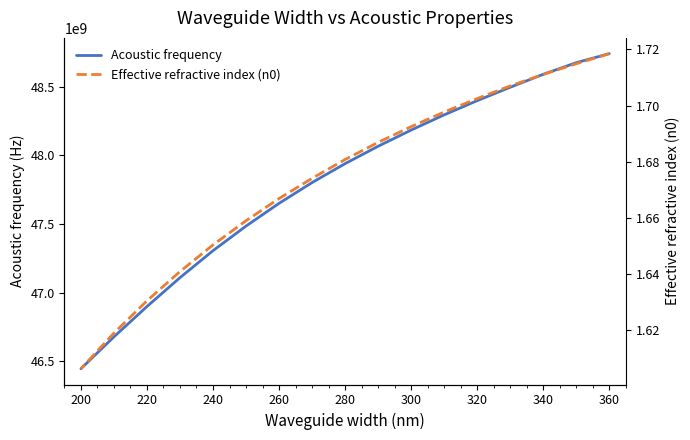

Count the number of categories in the chart.

17